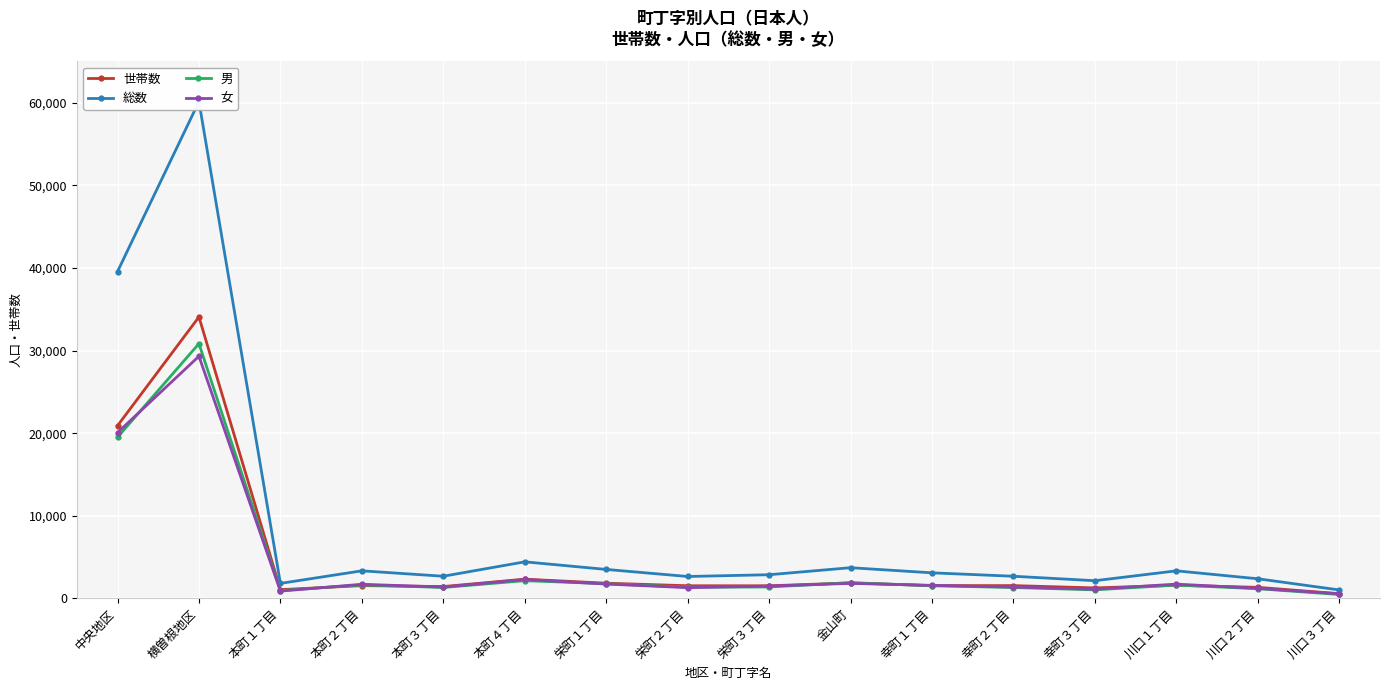

How many data points in 総数 are less than 3088?

8